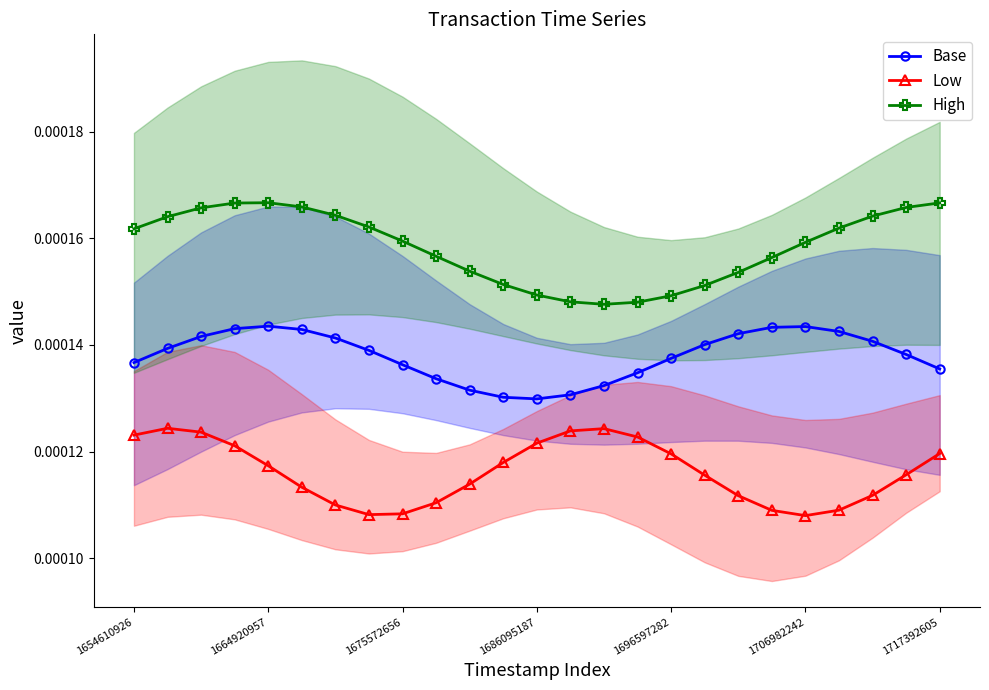

True or false: Base and Low intersect in this chart.

False